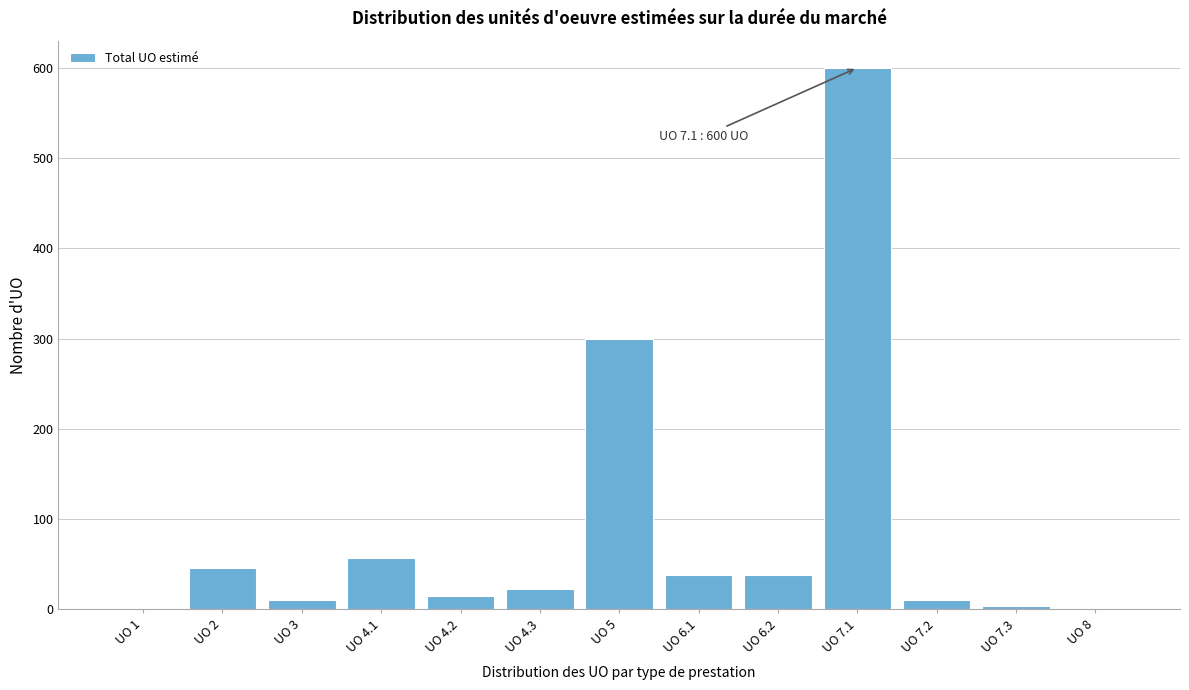

Reading left to right, what are all the values shown in this chart?

UO 1=1	UO 2=46	UO 3=11	UO 4.1=57	UO 4.2=15	UO 4.3=23	UO 5=300	UO 6.1=38	UO 6.2=38	UO 7.1=600	UO 7.2=11	UO 7.3=4	UO 8=1